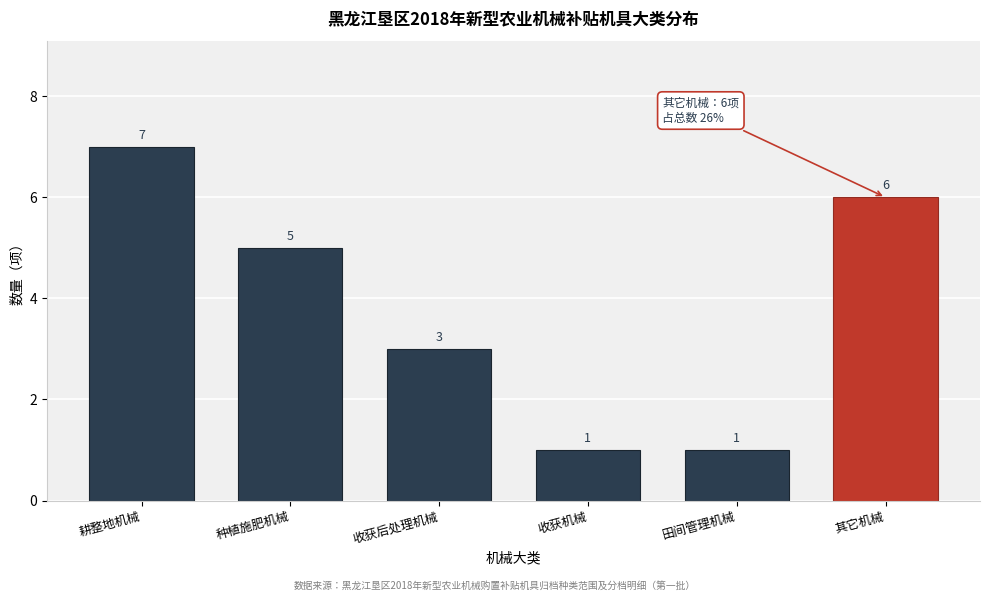

Reading left to right, extract all data points from this chart.

7	5	3	1	1	6